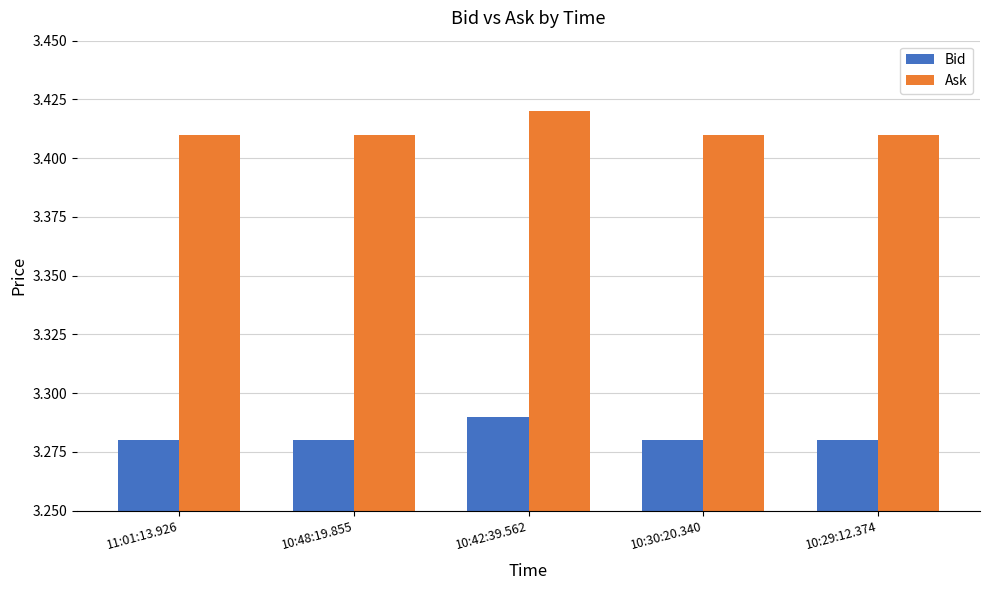

How many categories are shown in the chart?

5